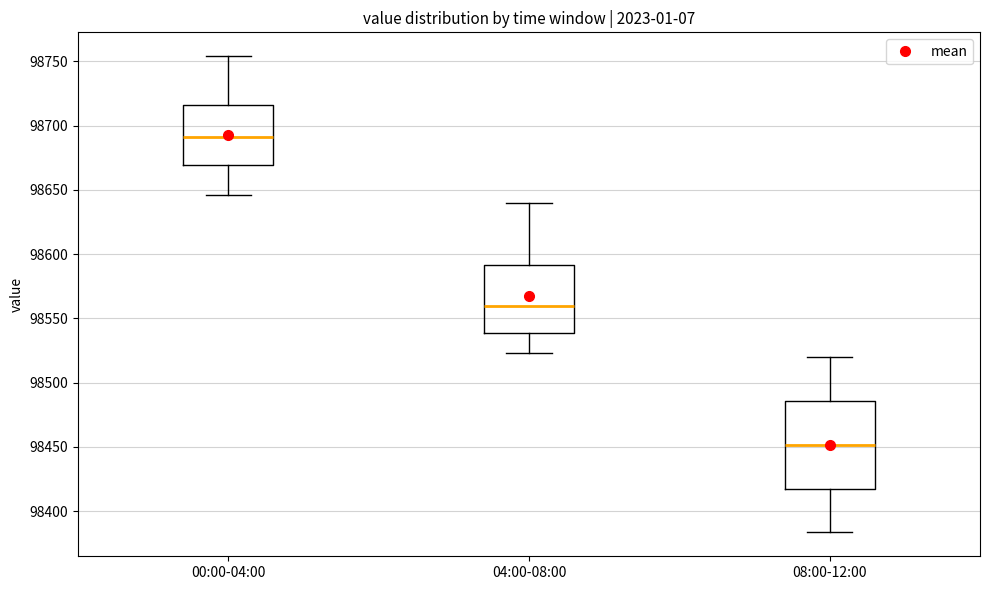

Reading left to right, transcribe this box plot: for each box, give where its median line is, the range the box spans, and where its two whiskers end, as read against the y-axis. The values are not printed on the chart, so give them approximately, as read against the axis.

00:00-04:00: median 98690, box 98670 to 98715, whiskers 98645 to 98755
04:00-08:00: median 98560, box 98540 to 98590, whiskers 98525 to 98640
08:00-12:00: median 98450, box 98420 to 98485, whiskers 98385 to 98520